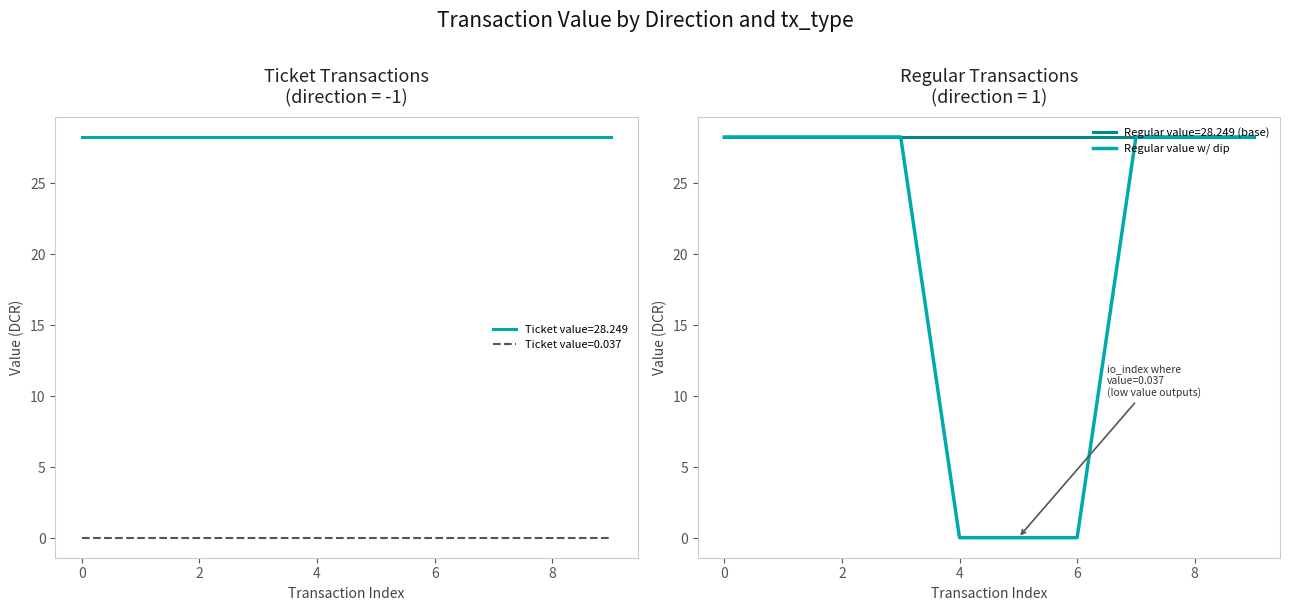

Count the number of values greater than 28.

7